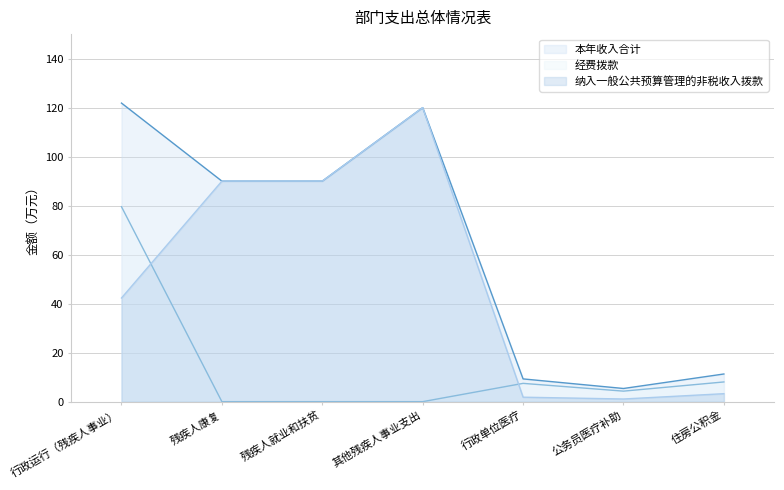

Reading right to left, list all the values displayed in this chart.

本年收入合计: 11.3	5.4	9.3	120.0	90.0	90.0	121.8
经费拨款: 8.0	4.3	7.5	0.0	0.0	0.0	79.5
纳入一般公共预算管理的非税收入拨款: 3.2	1.1	1.8	120.0	90.0	90.0	42.3